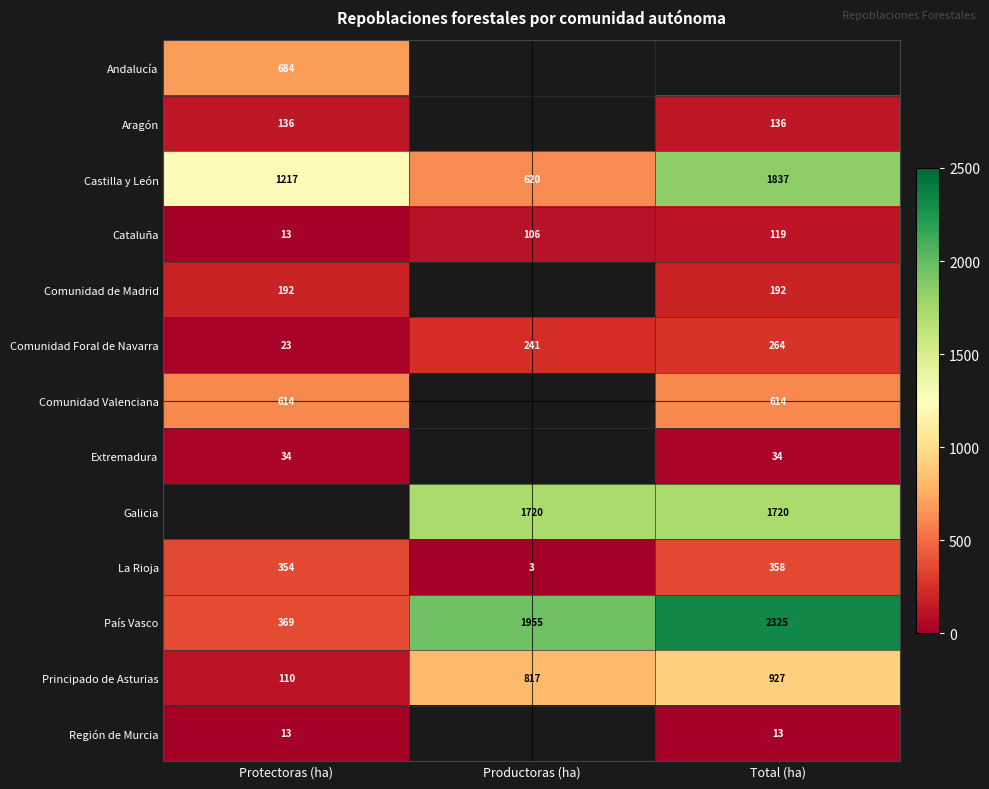

Is the value of Aragón at Protectoras (ha) greater than the value of Comunidad de Madrid at Total (ha)?

No